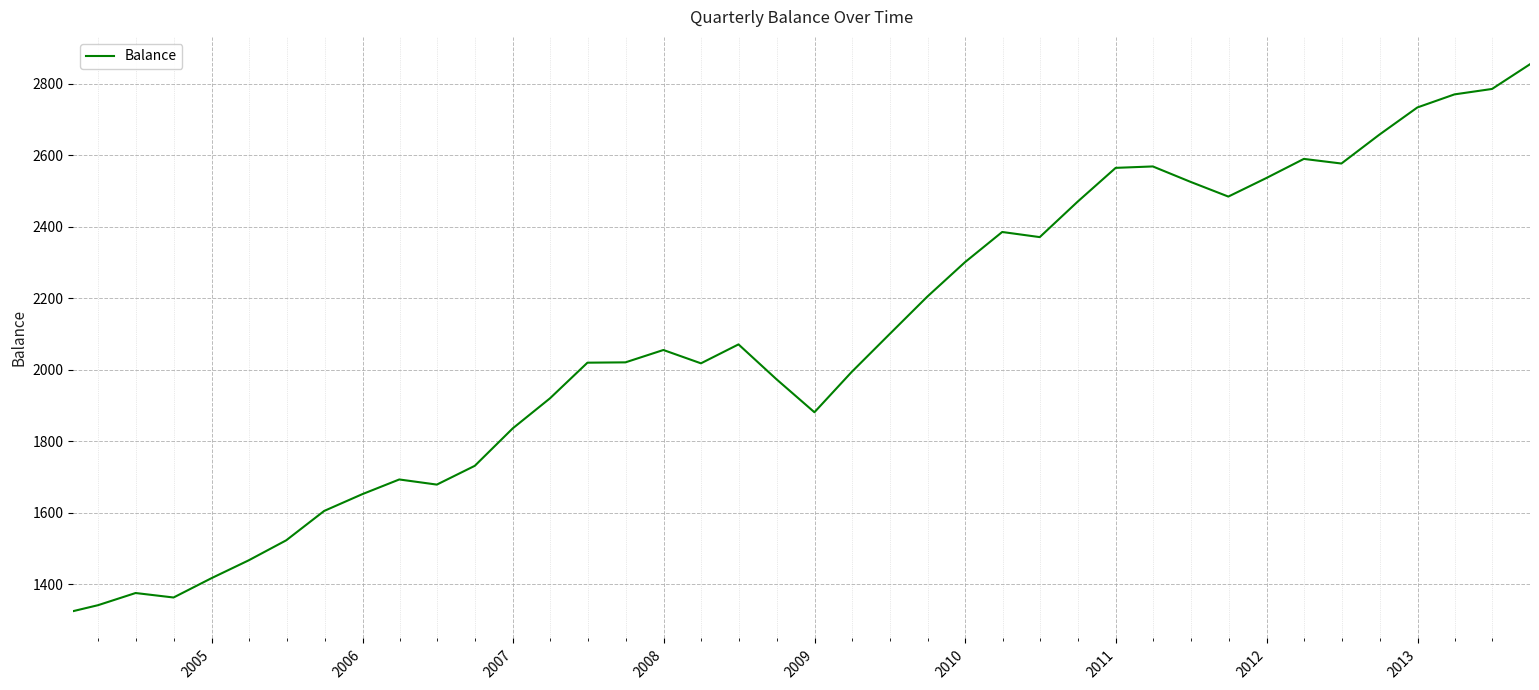

What is the maximum value shown in the chart?

2855.0